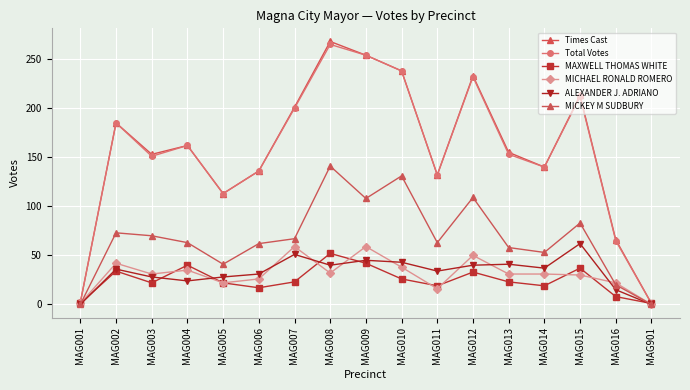

True or false: MICHAEL RONALD ROMERO has more than 2 interior local peaks.

True